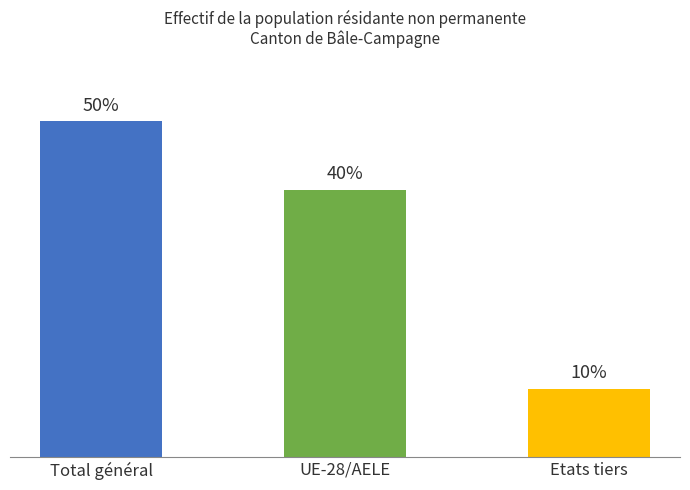

Which series has the largest total across all categories?

Total